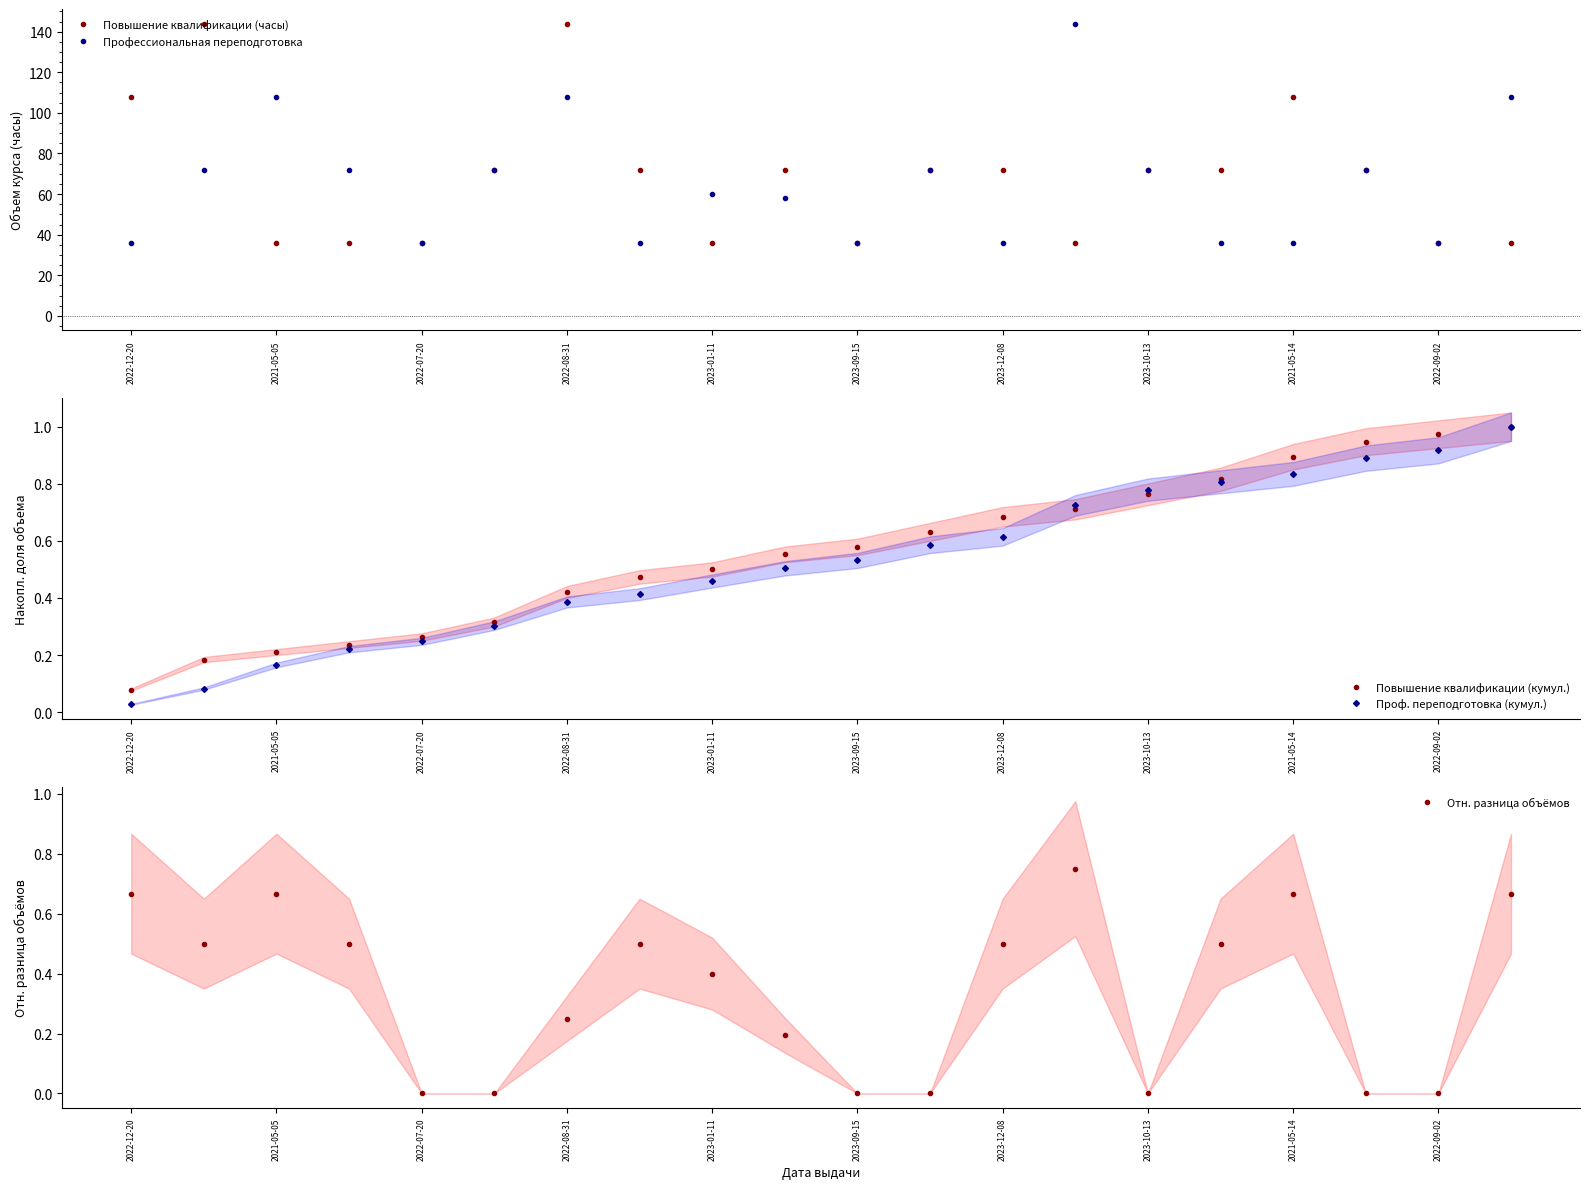

At how many categories does at least one series exceed 49?

17